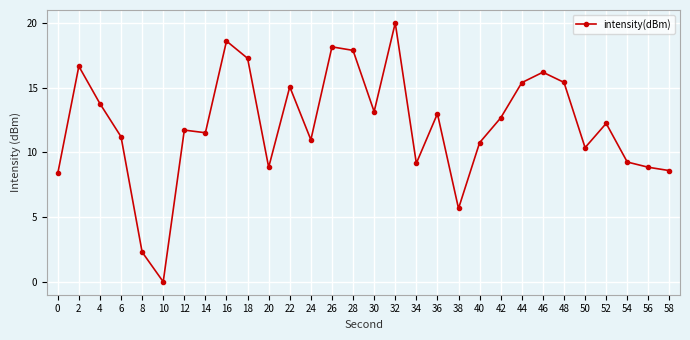

Is this an area chart (filled region under the line)?

No